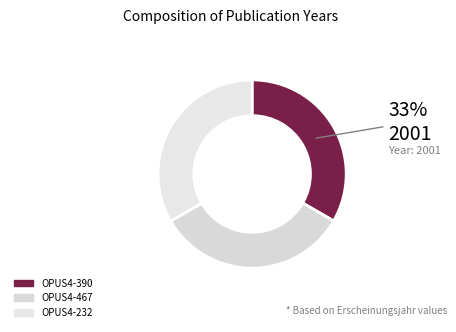

What percentage is the OPUS4-390 slice, to the nearest percent?

33%